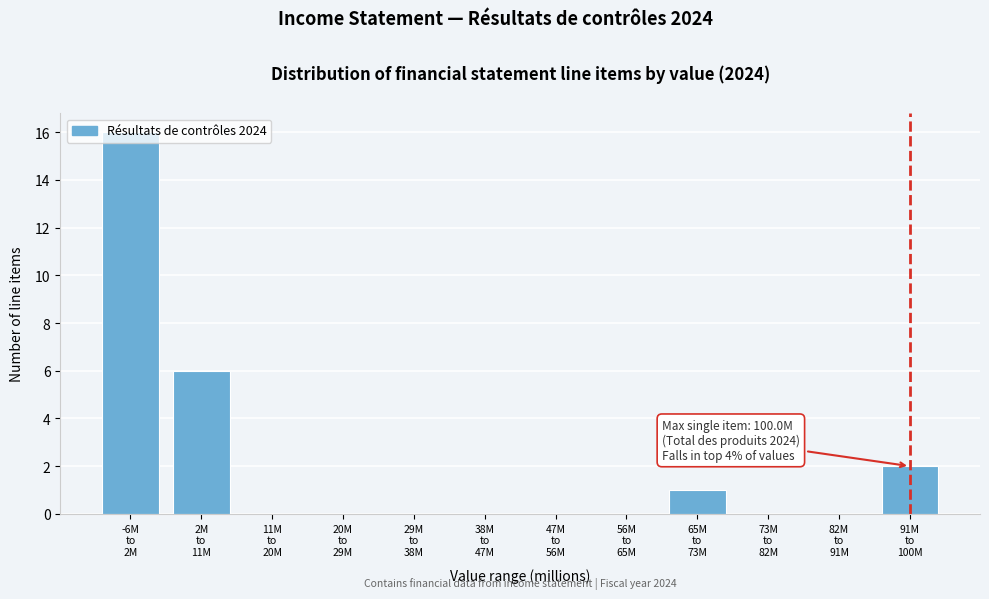

What is the sum of all values?

25